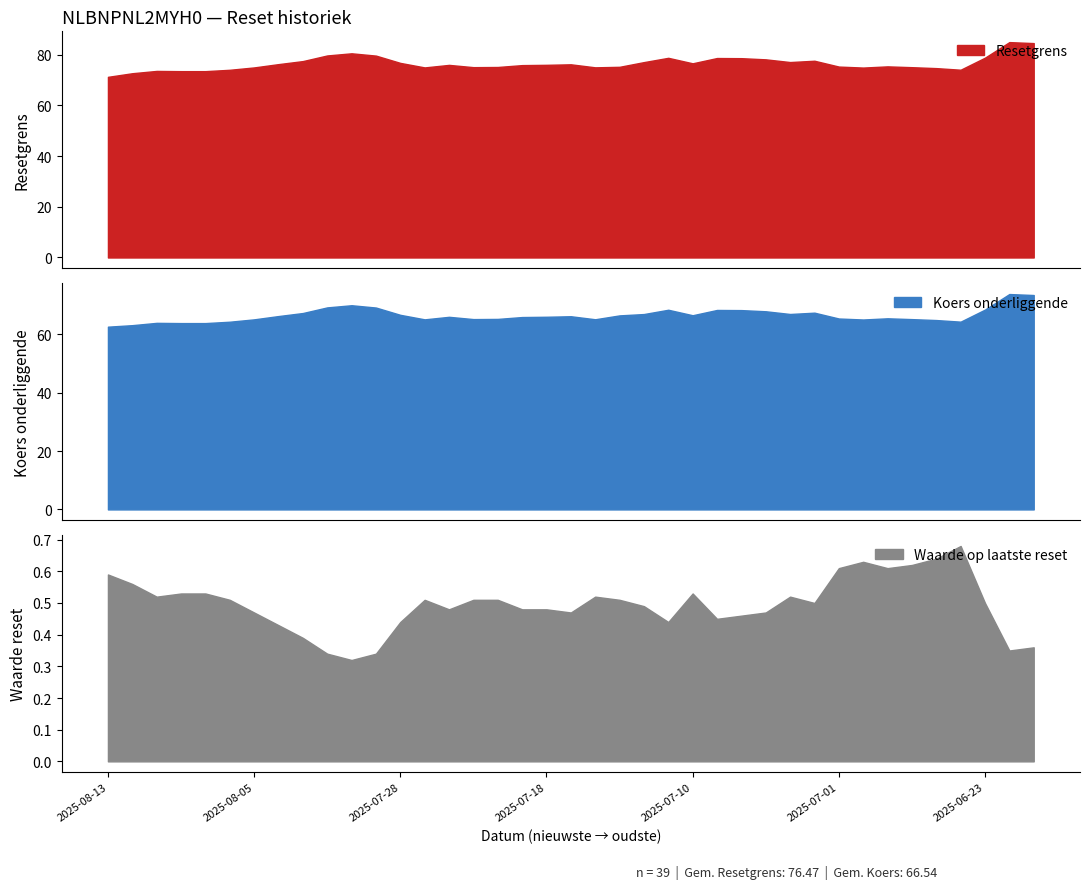

Which series has the largest total across all categories?

Resetgrens